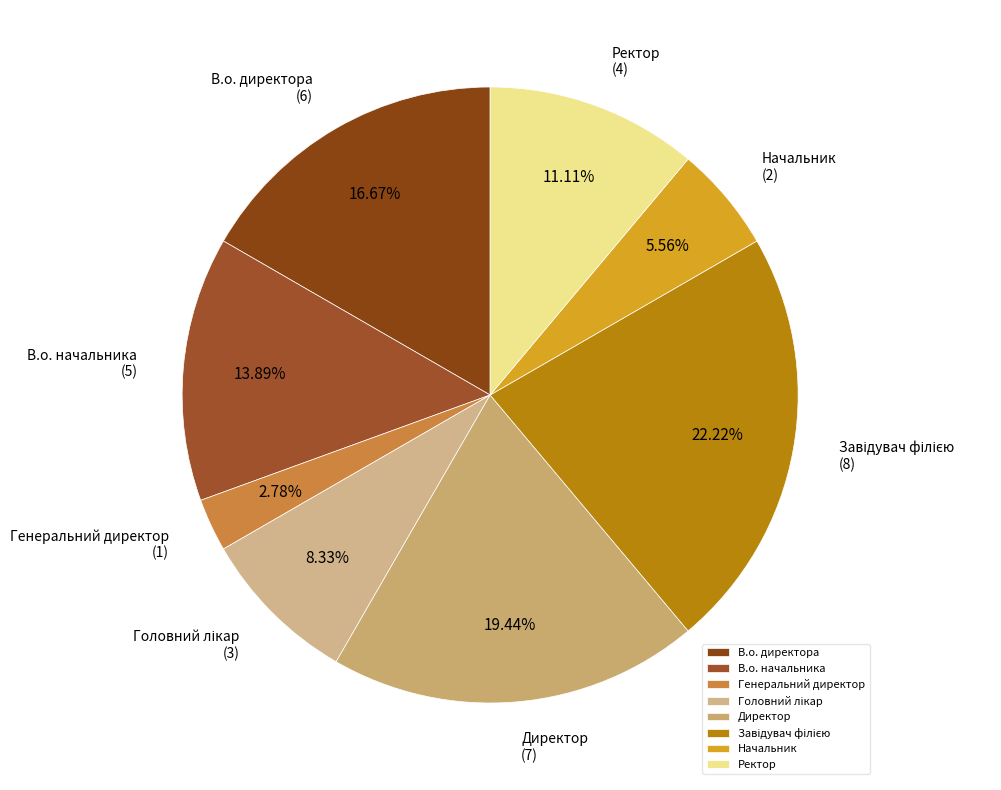

How much of the chart is everything except Начальник?

94.4%